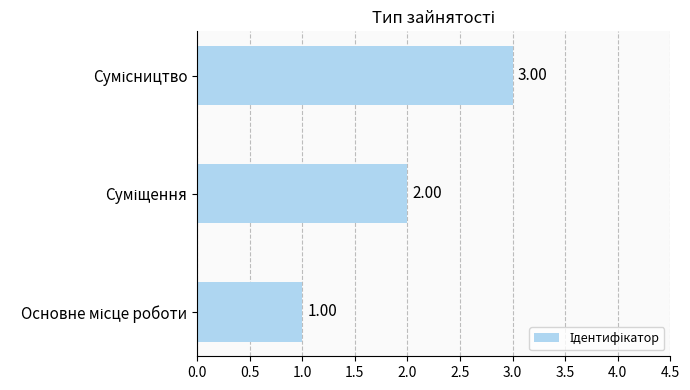

How many bars are there in total?

3